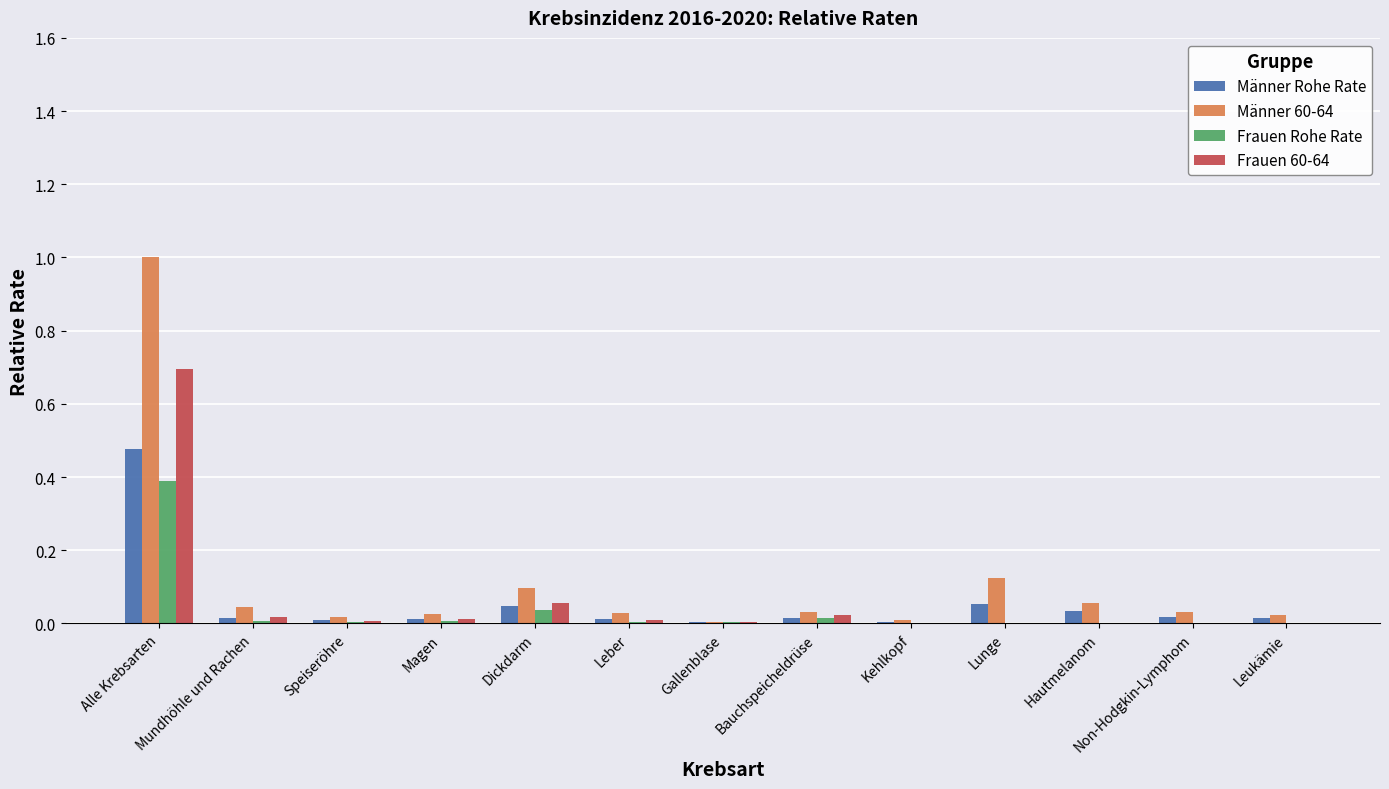

True or false: Frauen Rohe Rate has a value of 0.4 at Alle Krebsarten.

True